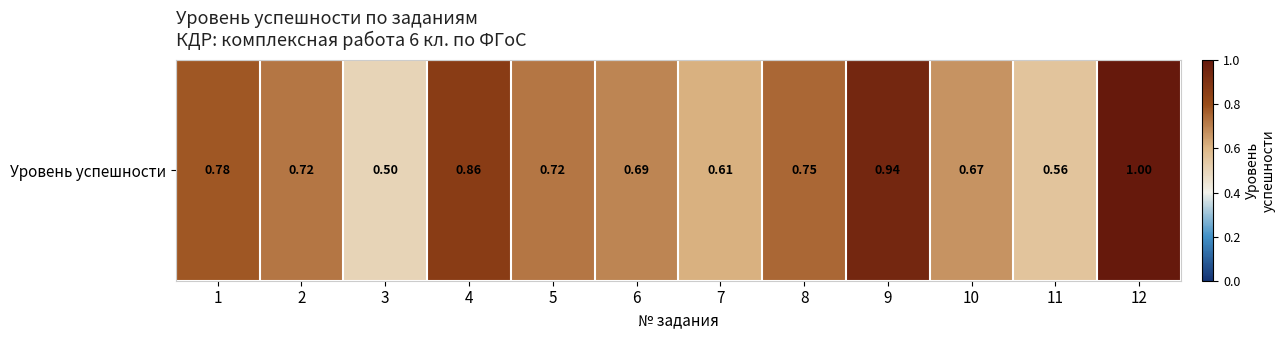

What is the difference between the maximum and minimum values?

0.5